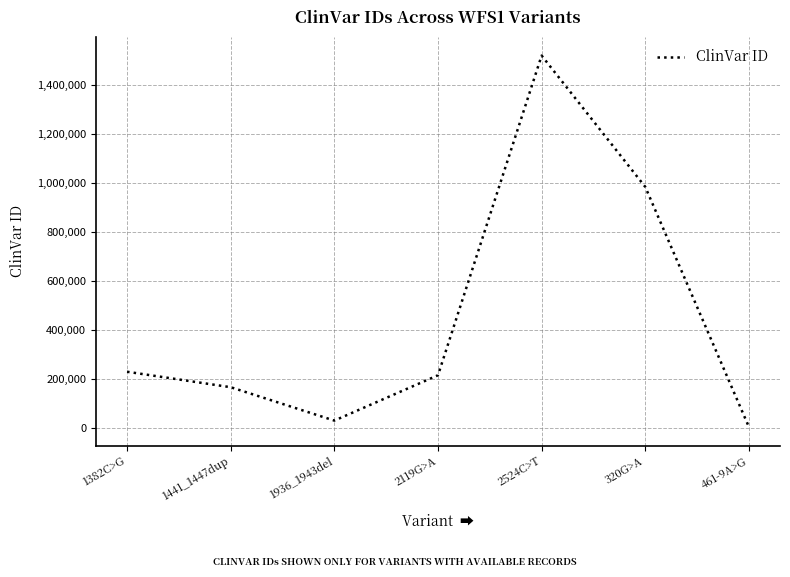

At which category does the chart reach its peak across all series?

2524C>T